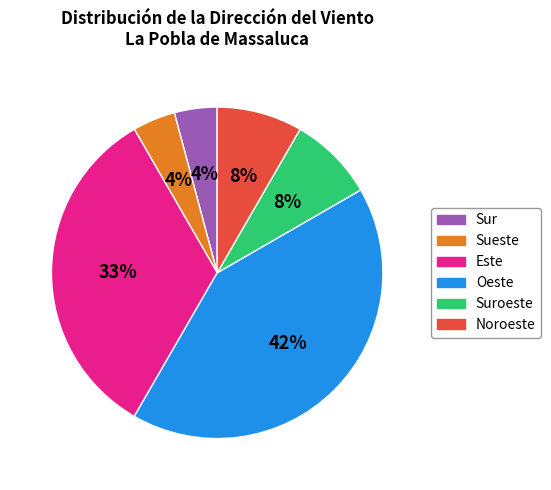

What is the ratio of the value at Suroeste to the value at Noroeste?

1.0